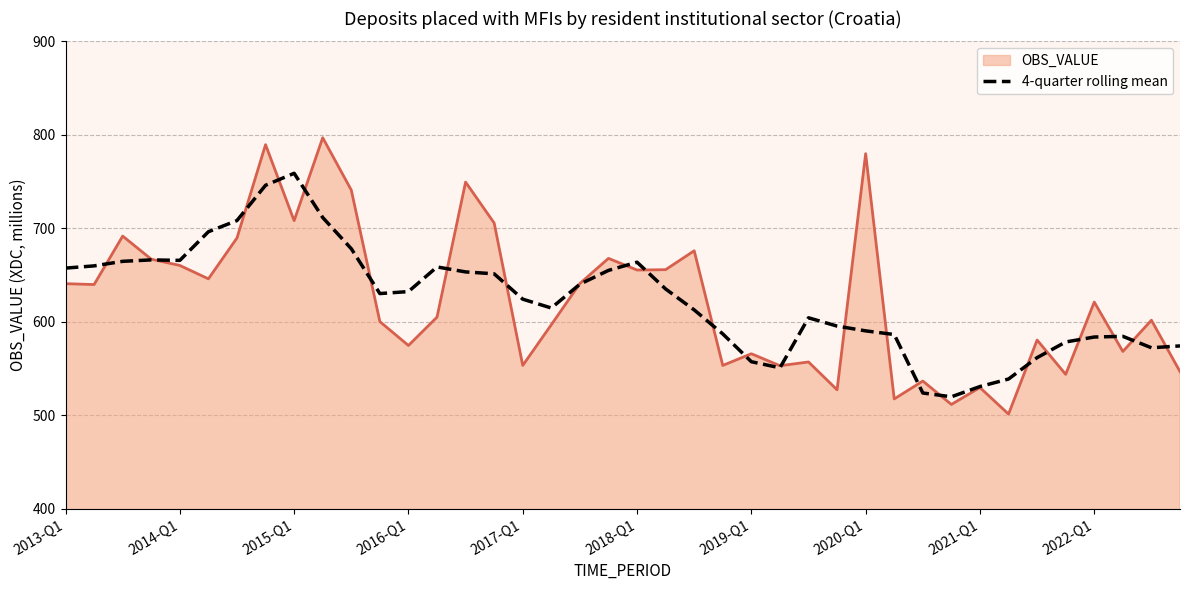

What is the smallest value displayed?

501.2